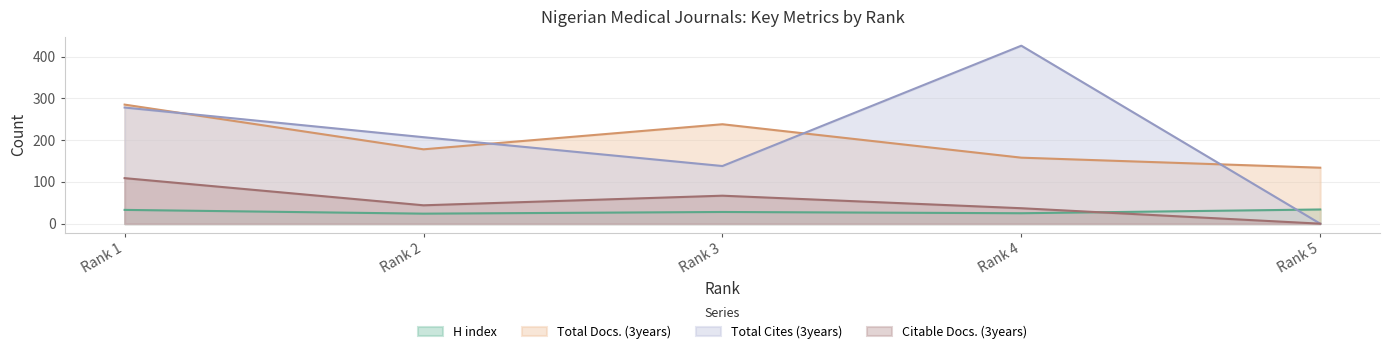

What are all the series names shown in the legend?

H index, Total Docs. (3years), Total Cites (3years), Citable Docs. (3years)